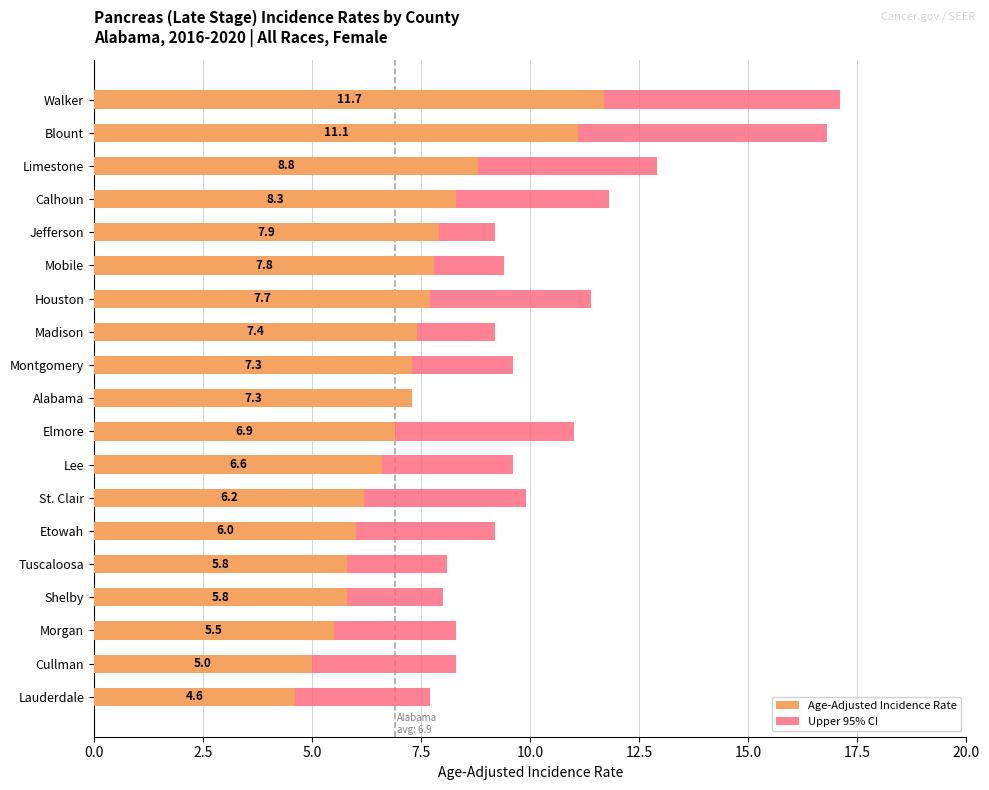

The Age-Adjusted Incidence Rate series shows 4.6 at Lauderdale. True or false?

True